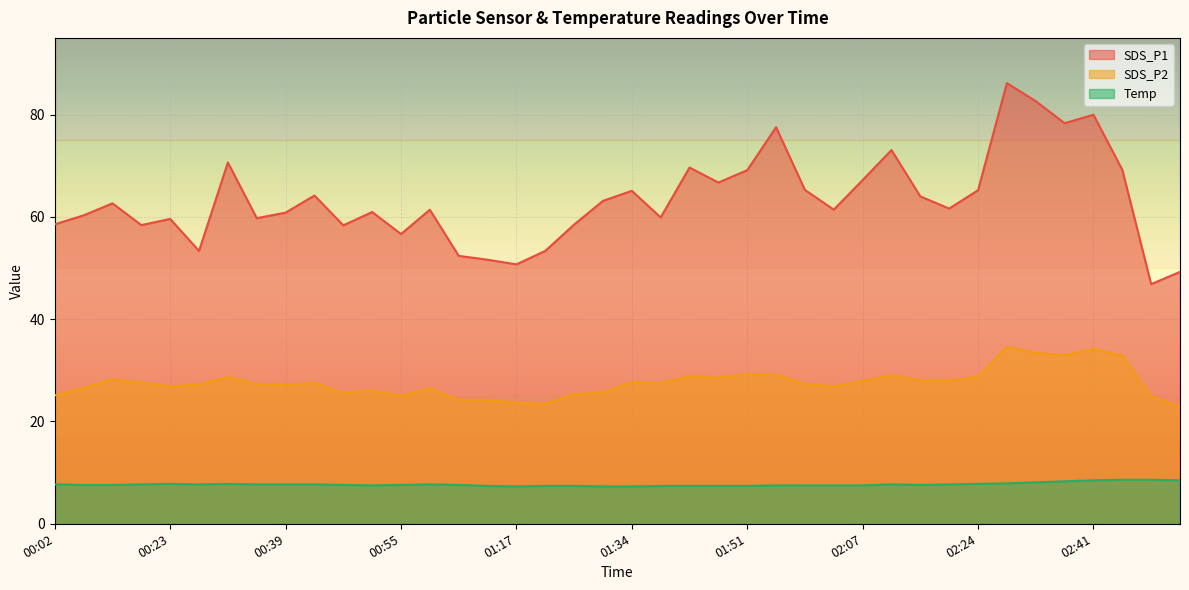

At which category does Temp reach its first local valley?

00:27